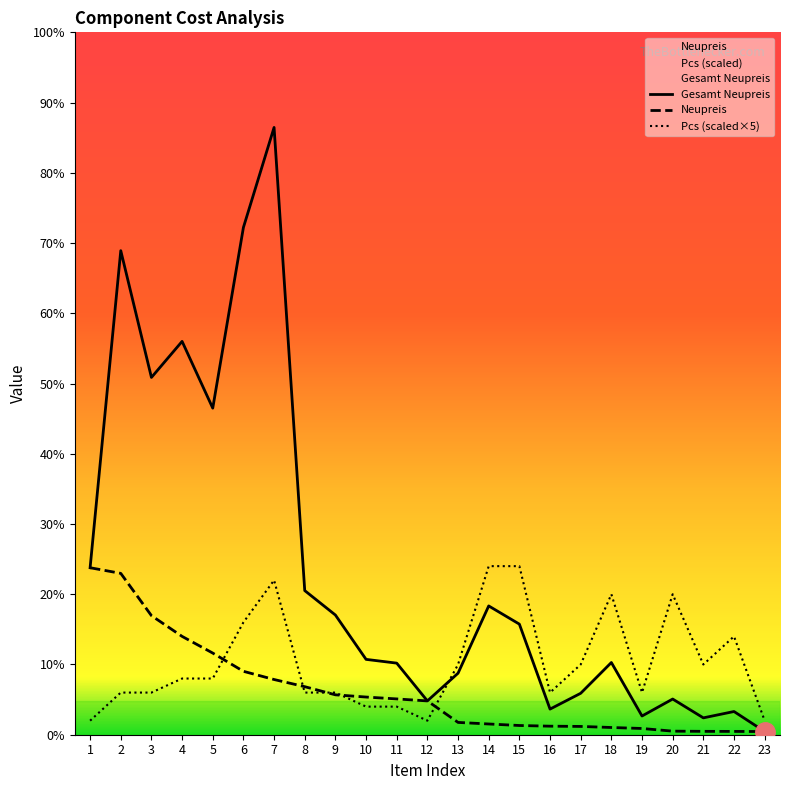

Does the chart have visible grid lines?

No